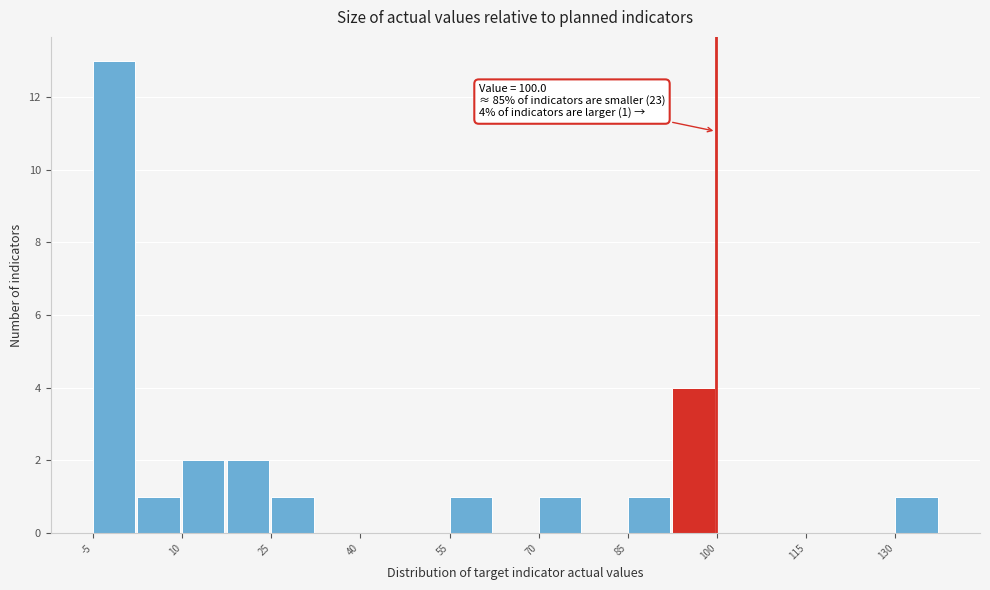

Read against the x-axis, roughly where is the centre of the tallest bar?

-2